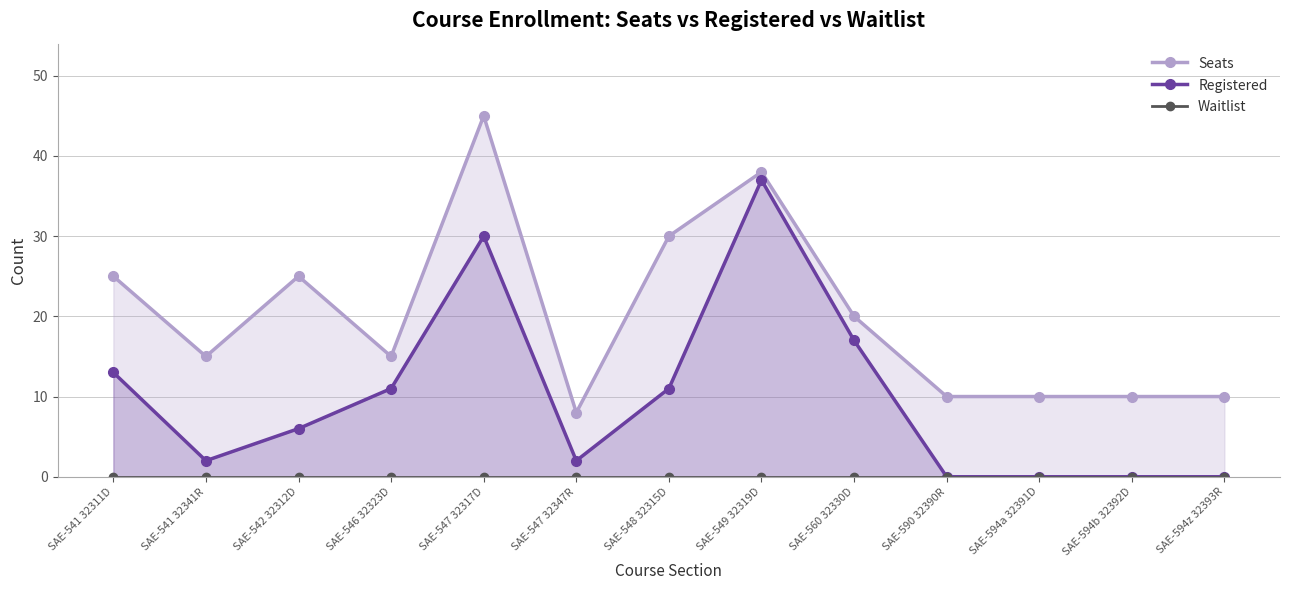

At which category is the sum across all series the highest?

SAE-547 32317D